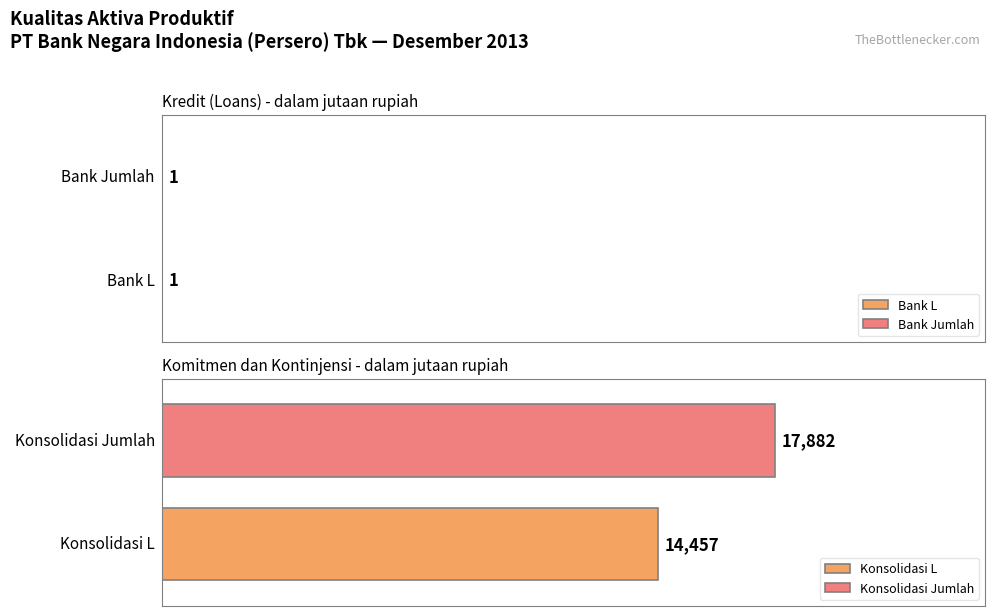

Is it true that Bank Jumlah equals 1 at Kredit (Loans)?

False